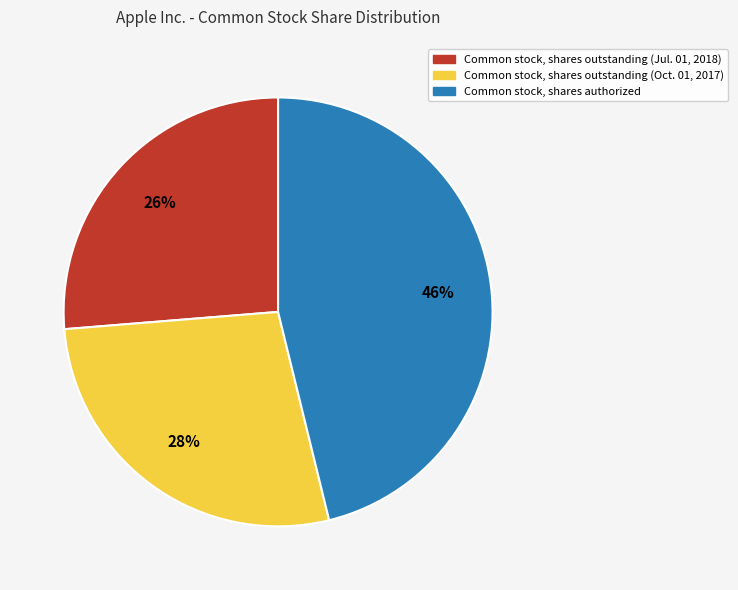

The Common stock, shares outstanding (Oct. 01, 2017) slice represents 28% of the pie. True or false?

True